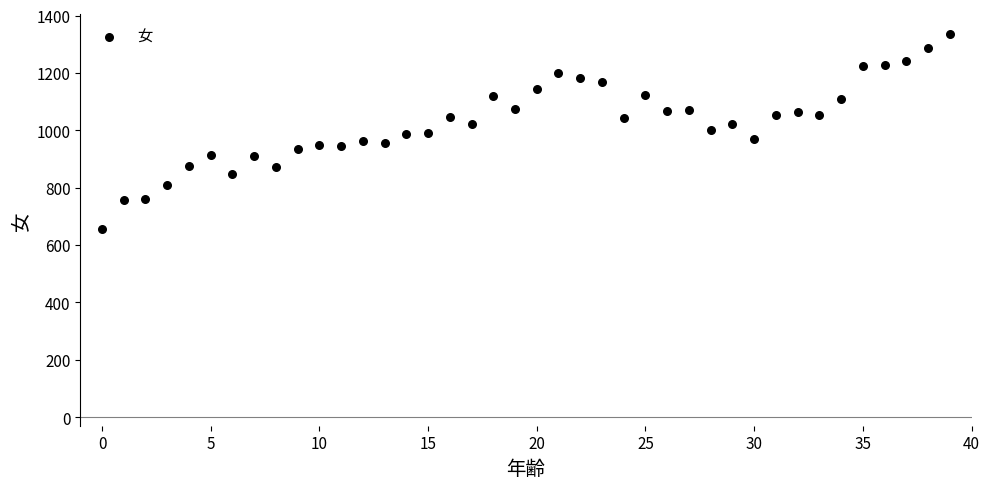

What is the range of Y values (max minus min)?

681